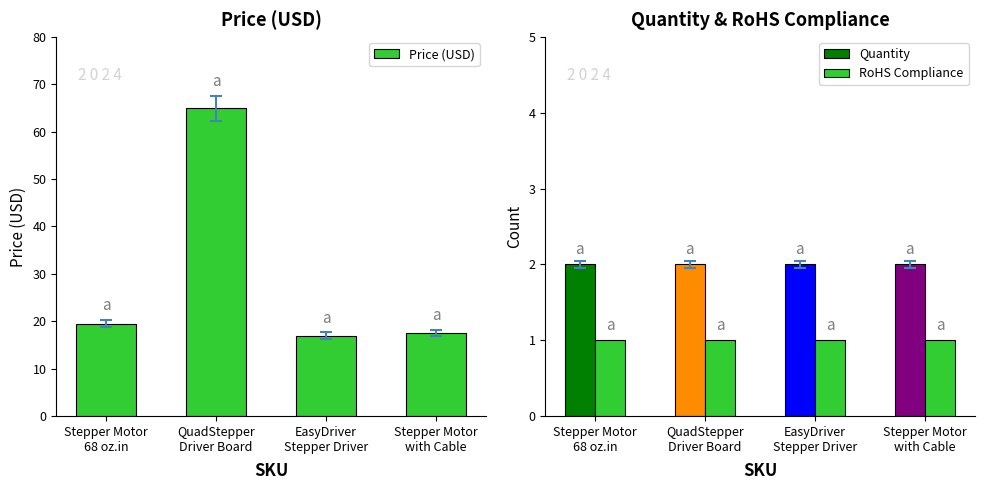

Is the value of Quantity at Stepper Motor
with Cable greater than the value of Price (USD) at Stepper Motor
68 oz.in?

No